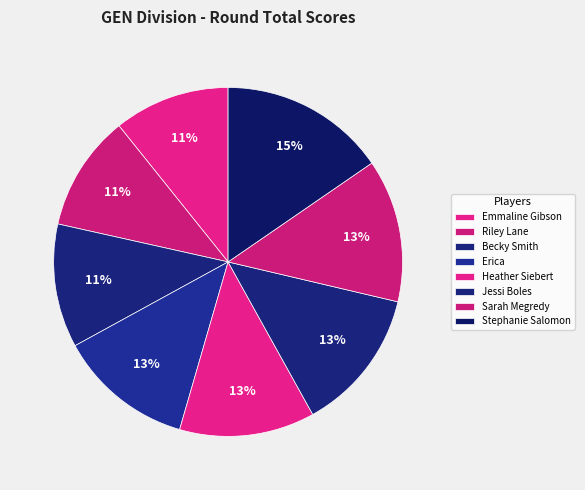

How many segments does this pie chart have?

8